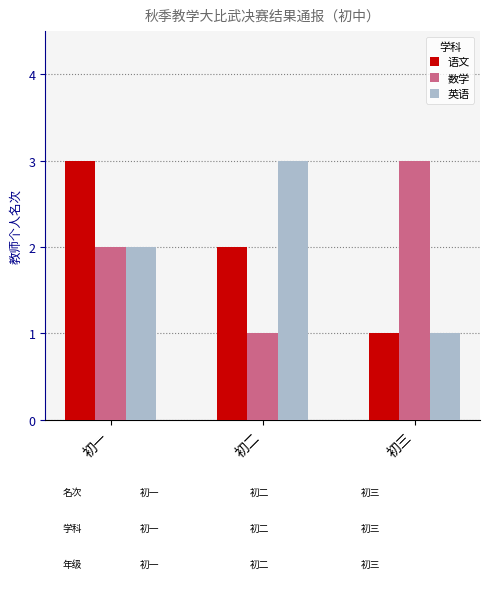

At which category is the sum across all series the highest?

初一